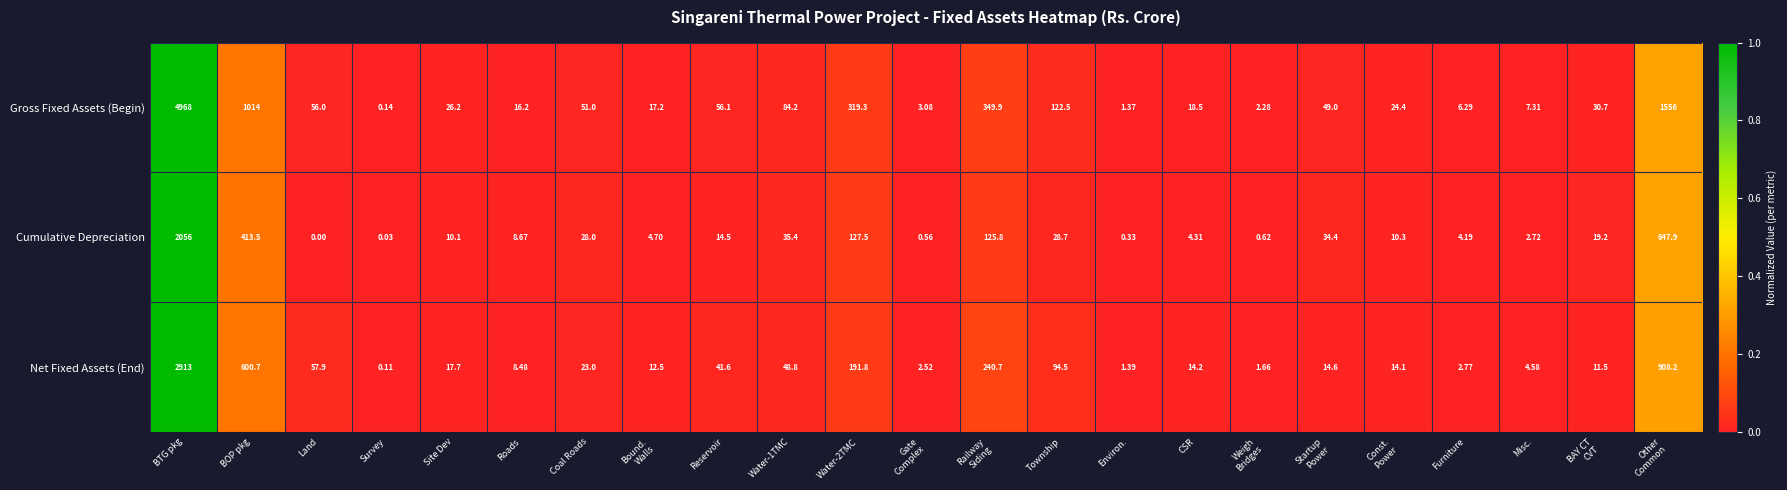

List the series in order of their peak value, lowest first.

Cumulative Depreciation, Net Fixed Assets (End), Gross Fixed Assets (Begin)